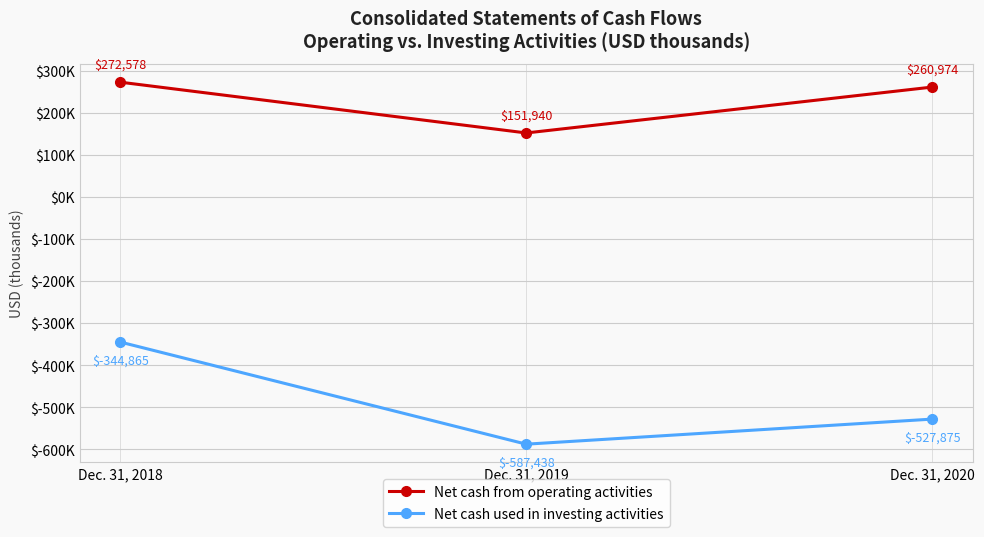

Where is Net cash used in investing activities nearest to the value -466151?

Dec. 31, 2020